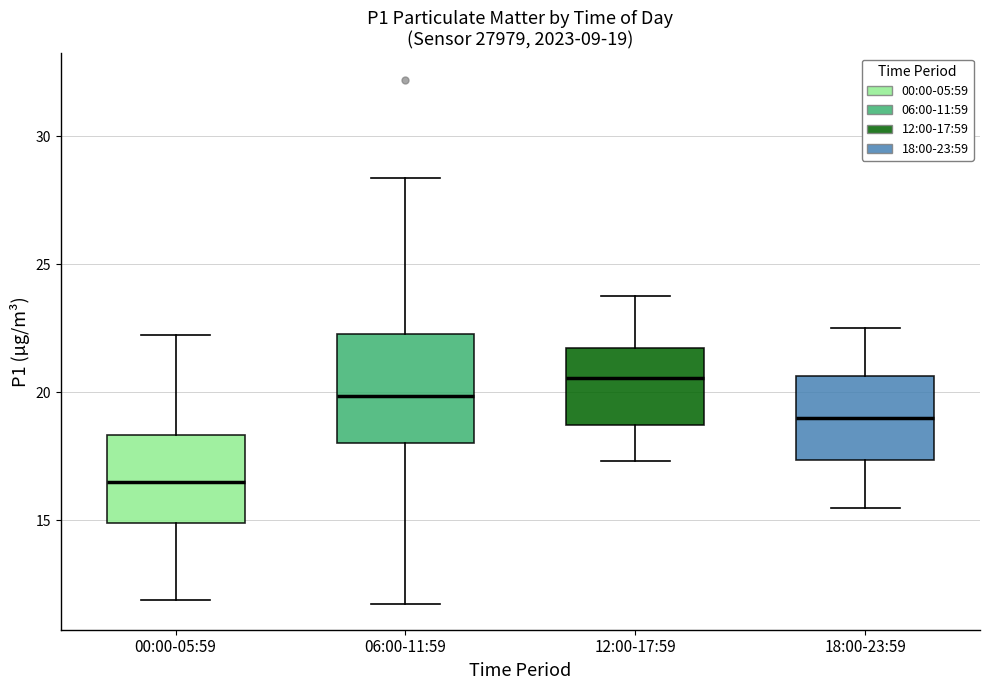

Comparing the boxes themselves (not the whiskers), which one is the tallest?

06:00-11:59